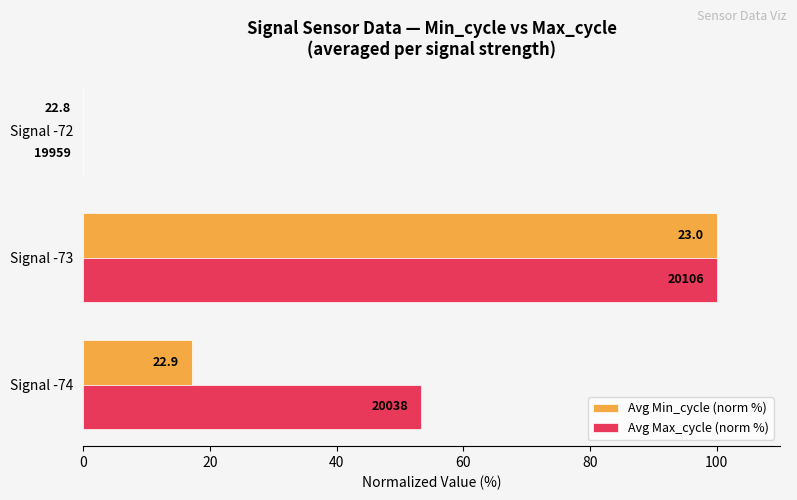

What are all the series names shown in the legend?

Avg Min_cycle (norm %), Avg Max_cycle (norm %)